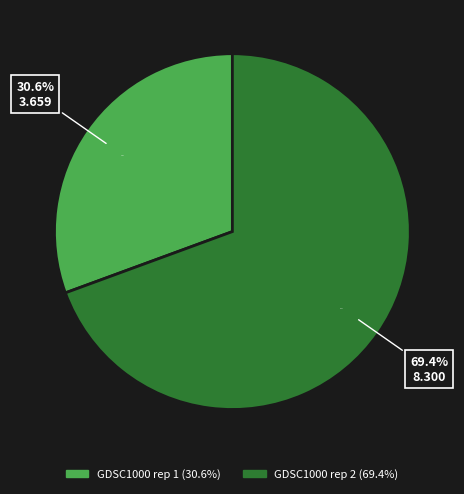

What percentage is the GDSC1000 rep 2 slice, to the nearest percent?

69%